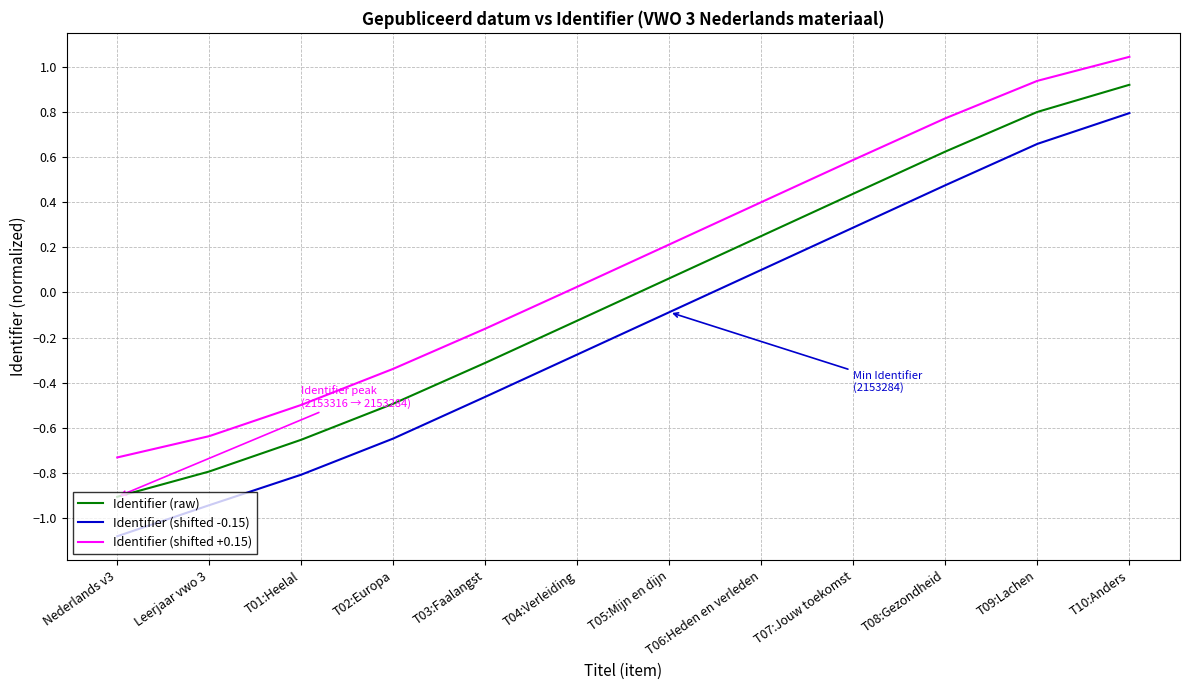

How many values in Identifier (shifted +0.15) are below zero?

5